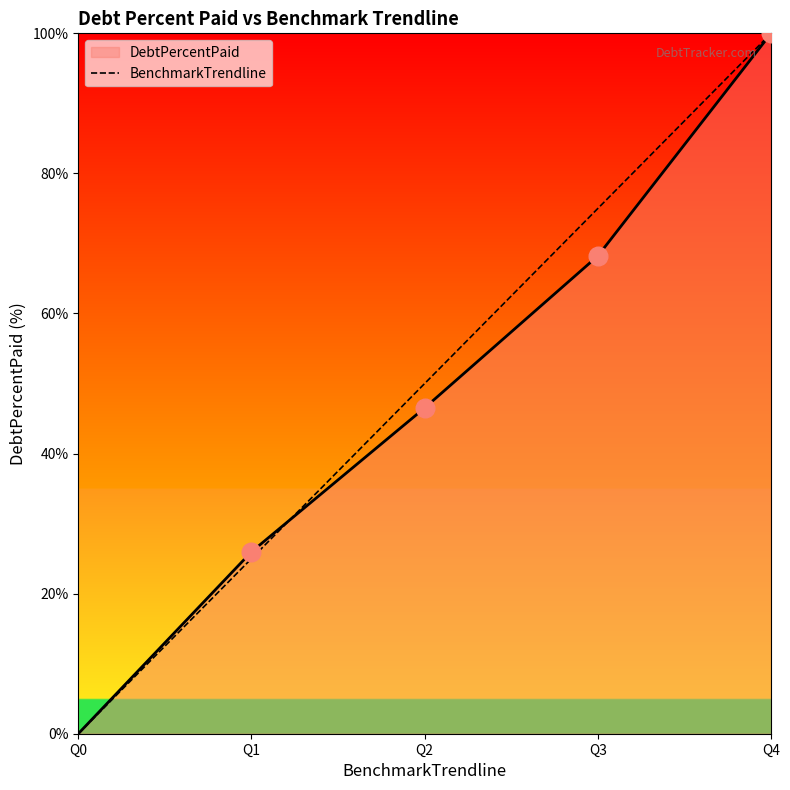

Which series changed the most between Q0 and Q2?

BenchmarkTrendline